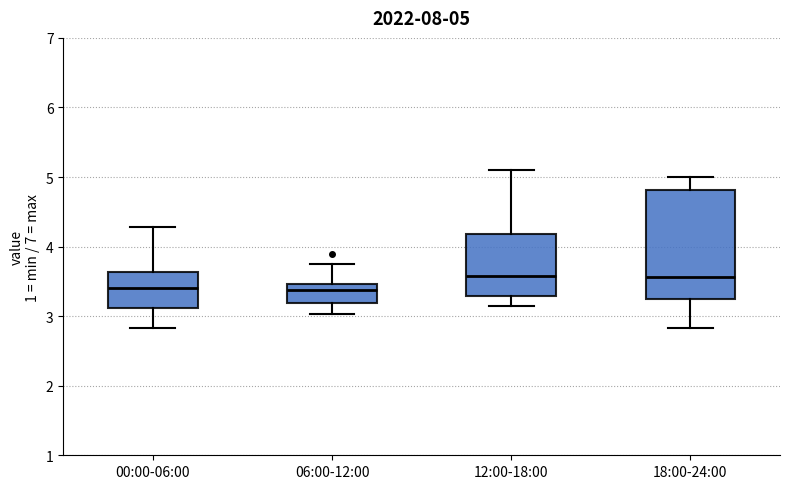

Comparing the boxes themselves (not the whiskers), which one is the tallest?

18:00-24:00